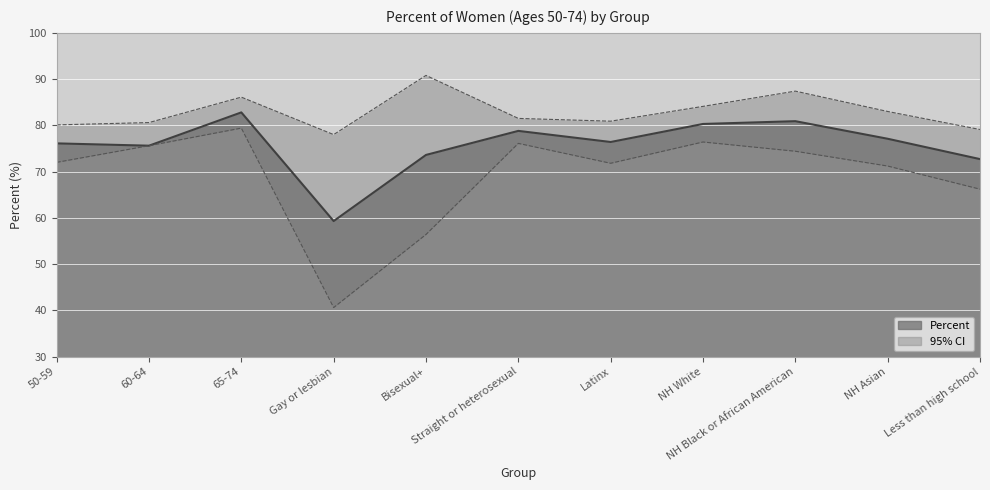

What is the average value of the CI Upper series?

82.9